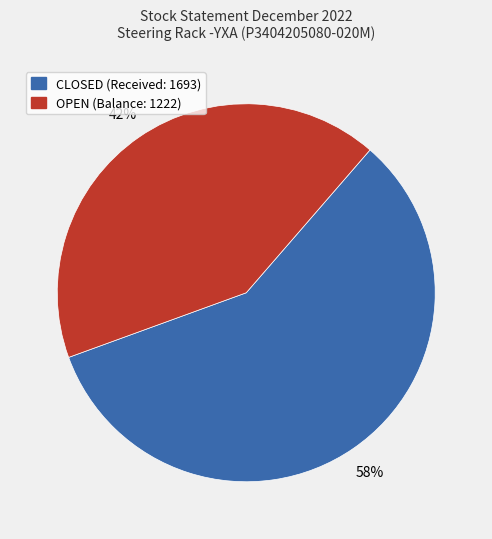

To the nearest percent, what is the average slice percentage?

50%